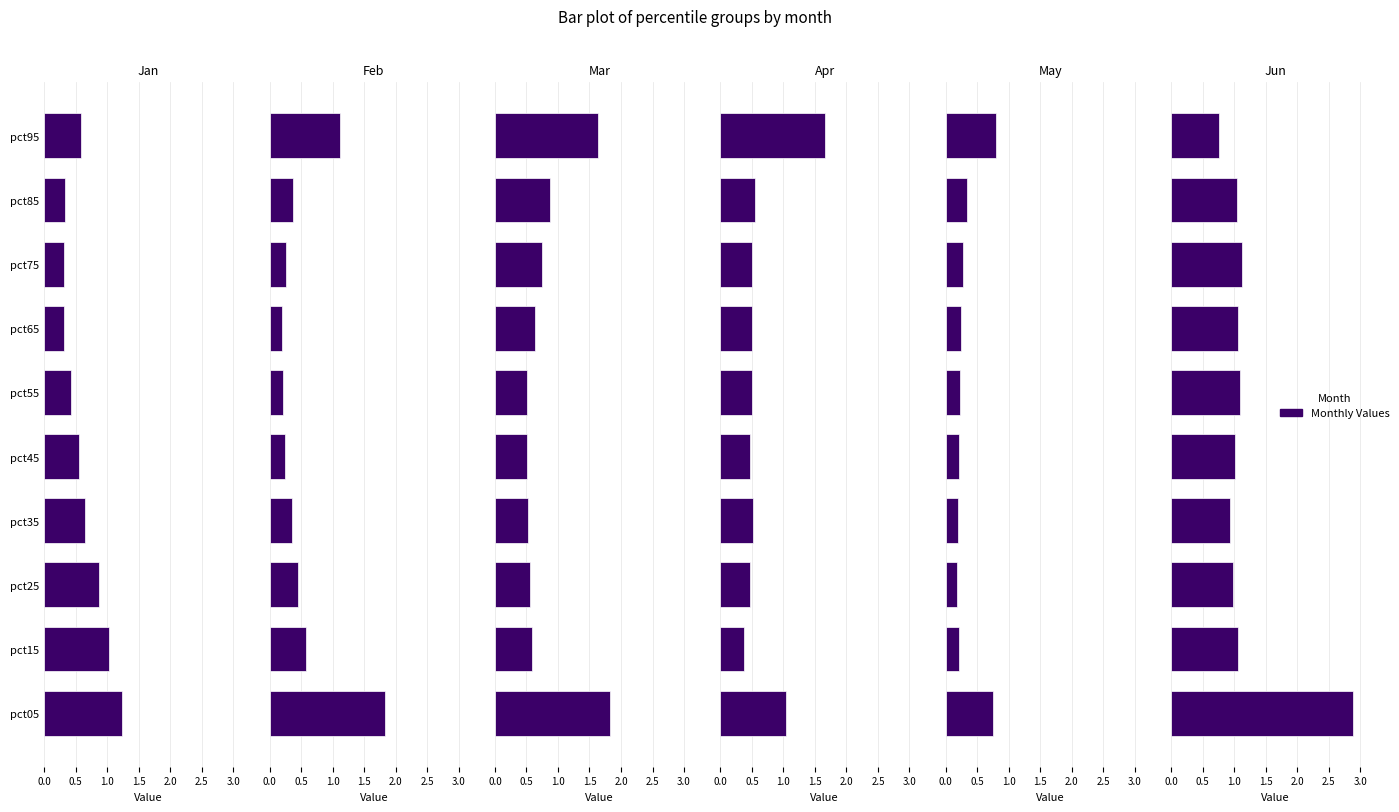

What is the sum of all Feb values?

5.7